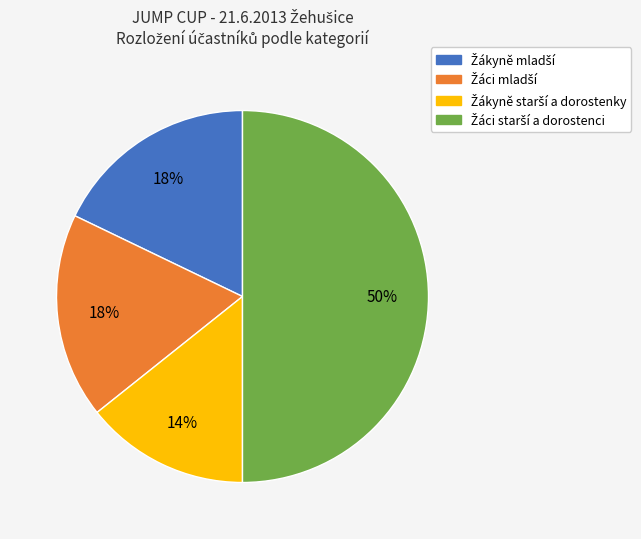

To the nearest percent, what is the difference between the largest and smallest slice percentages?

36%